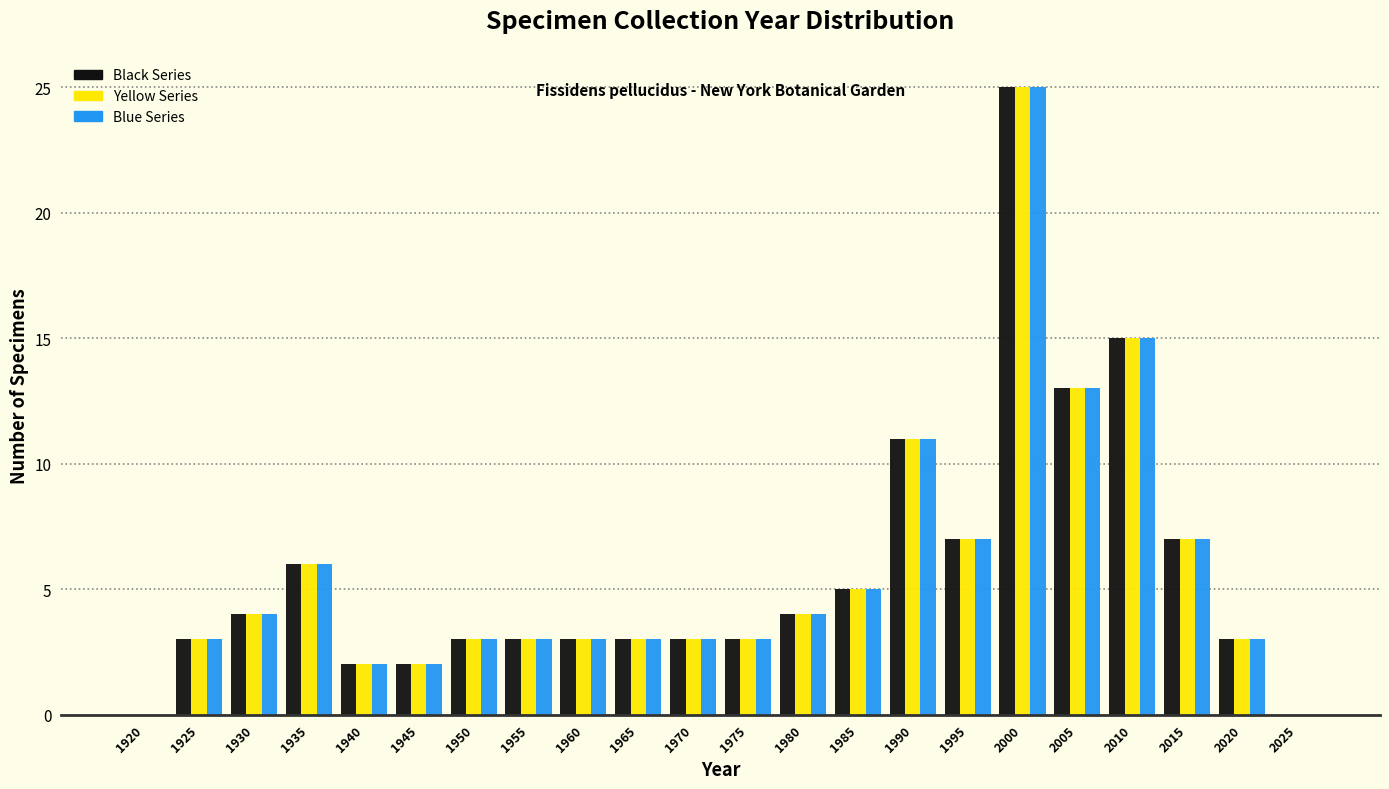

At which category is the sum across all series the highest?

2000